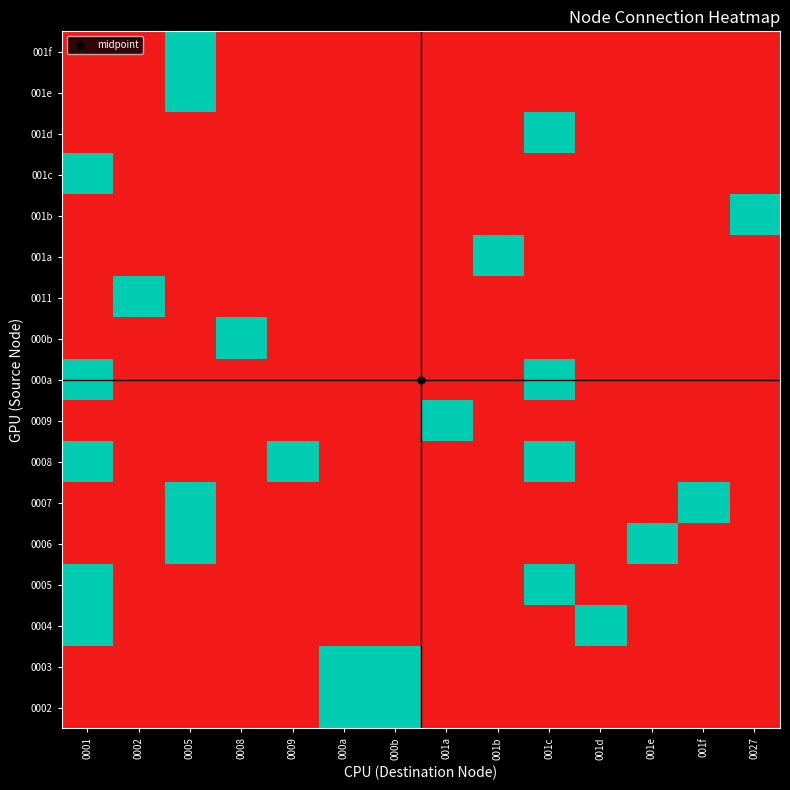

At which category is the sum across all series the highest?

0001